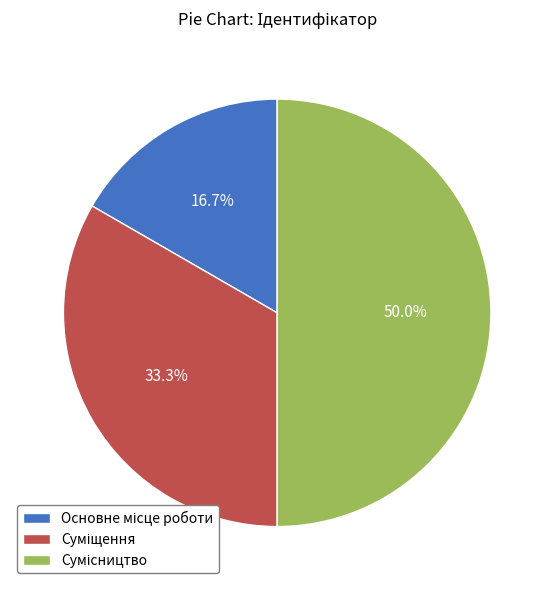

Is it true that Сумісництво is 58% of the pie?

False